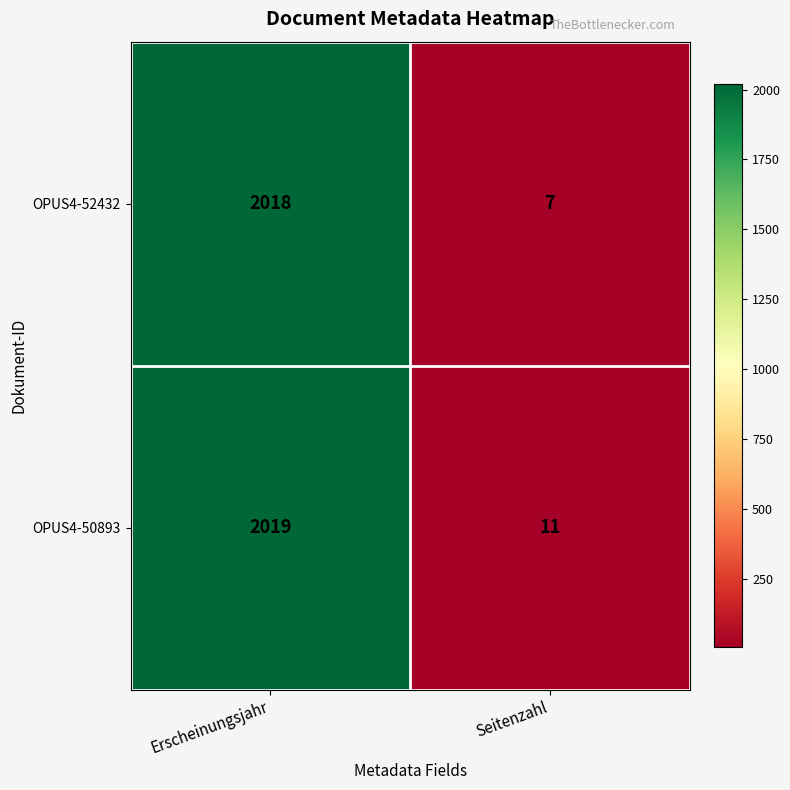

Reading left to right, list all the values displayed in this chart.

OPUS4-52432: Erscheinungsjahr=2018	Seitenzahl=7
OPUS4-50893: Erscheinungsjahr=2019	Seitenzahl=11